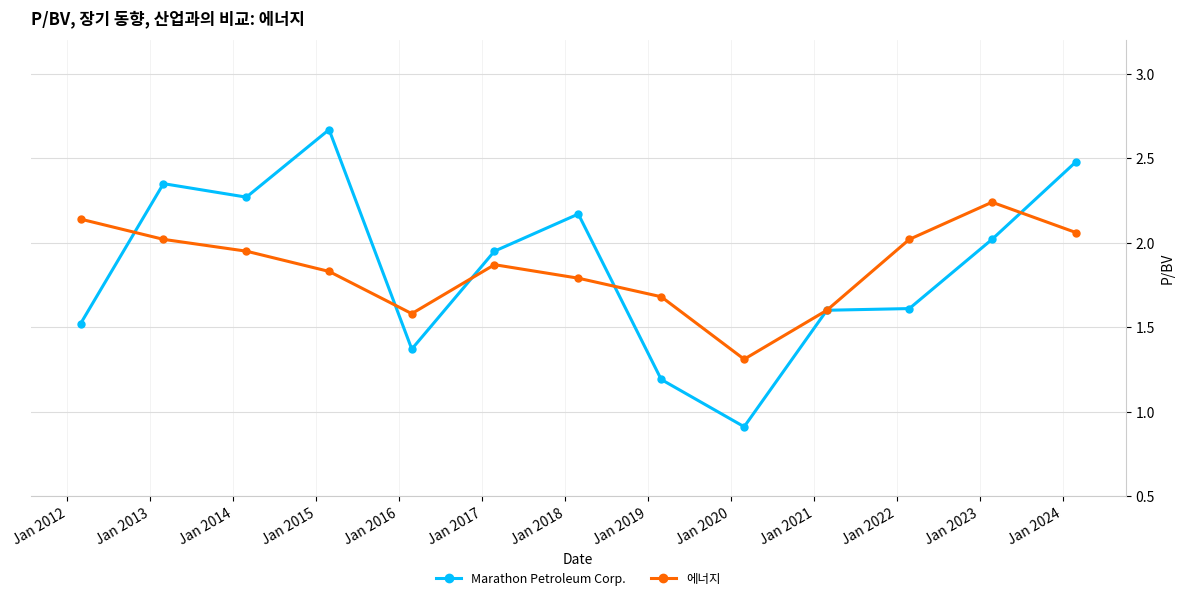

What is the lowest value of the 에너지 series?

1.3